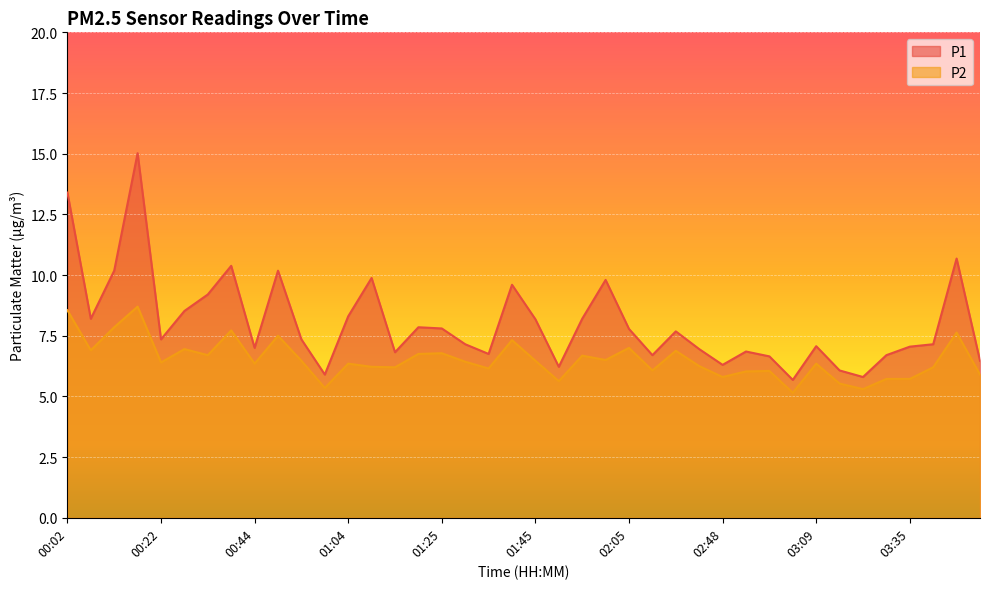

True or false: P2 and P1 cross at least once.

False